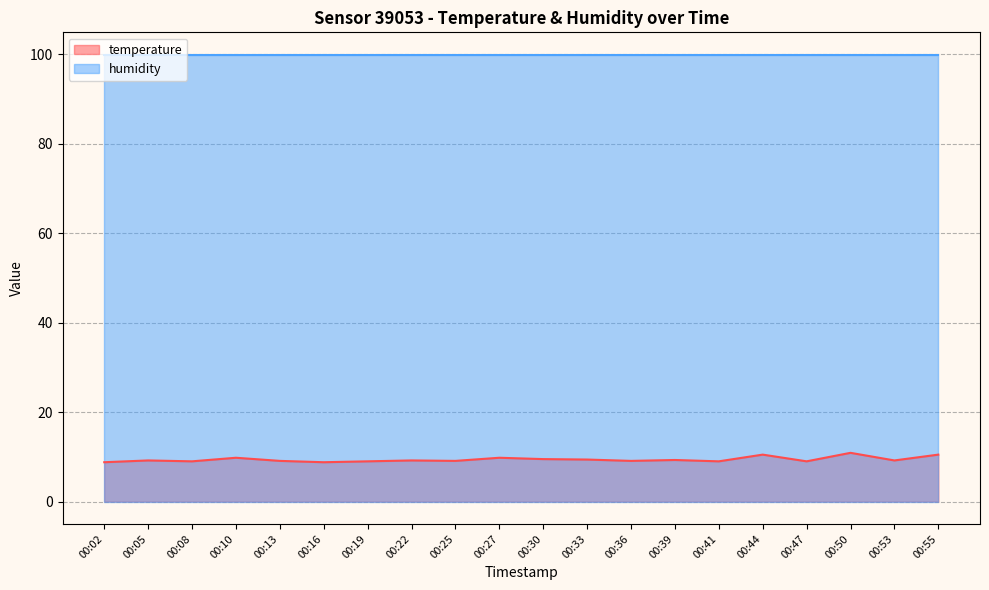

Reading right to left, extract all data points from this chart.

00:55=10.5	00:53=9.2	00:50=10.9	00:47=9.0	00:44=10.5	00:41=9.0	00:39=9.3	00:36=9.1	00:33=9.4	00:30=9.5	00:27=9.8	00:25=9.1	00:22=9.2	00:19=9.0	00:16=8.8	00:13=9.1	00:10=9.8	00:08=9.0	00:05=9.2	00:02=8.8